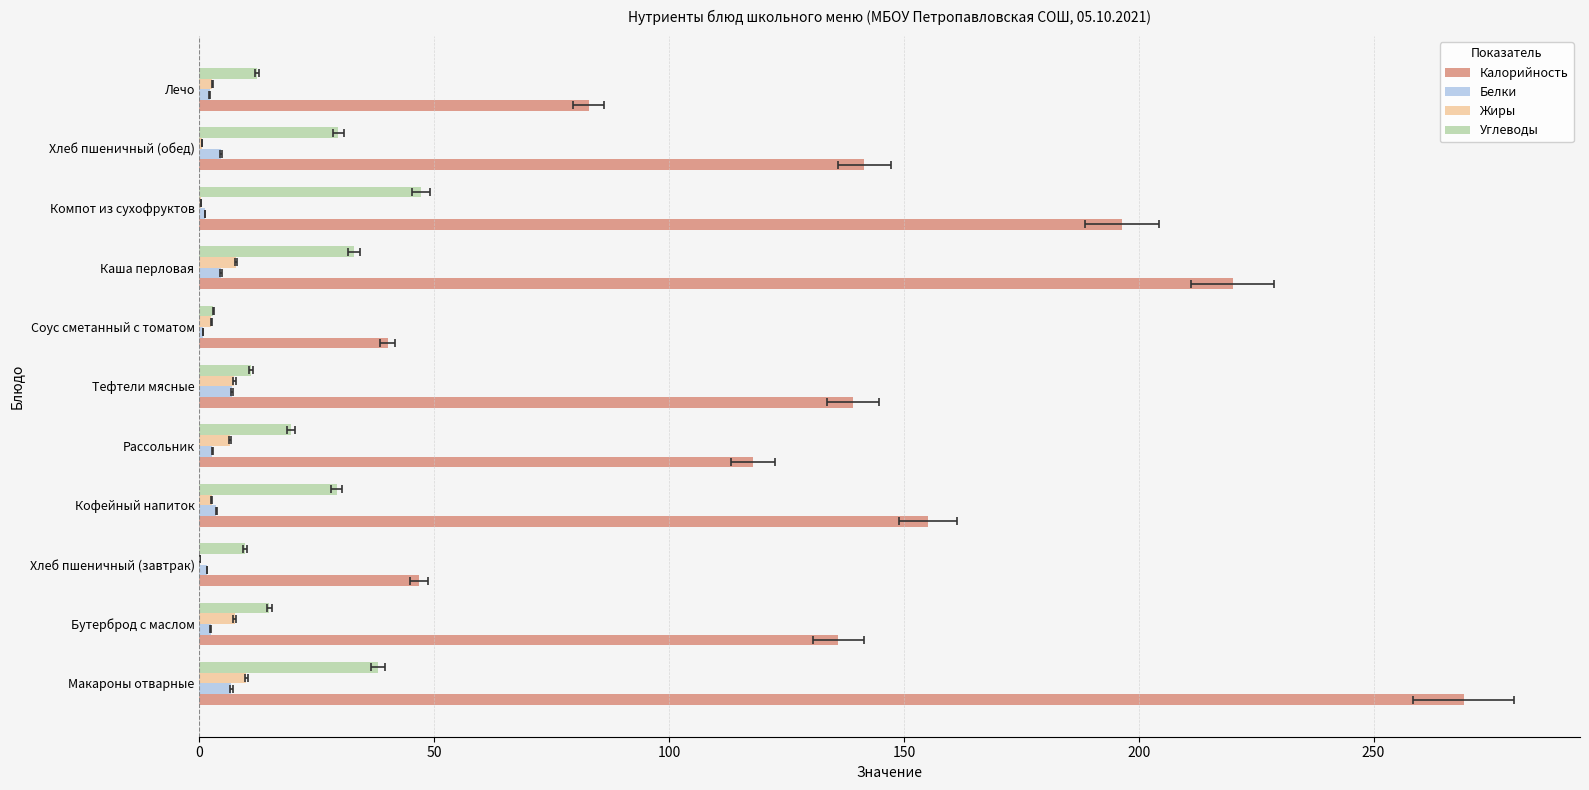

How many data points in Калорийность are less than 139?

5